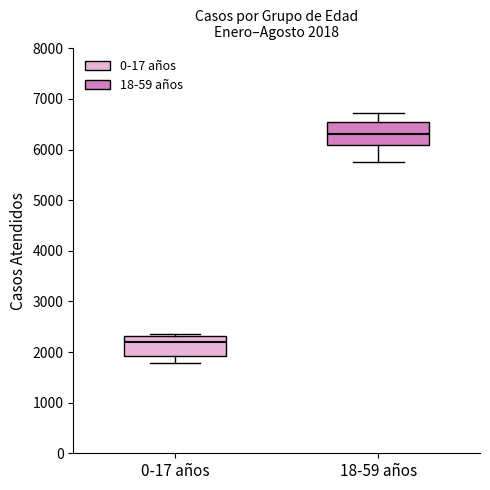

Which box's median line is the highest?

18-59 años